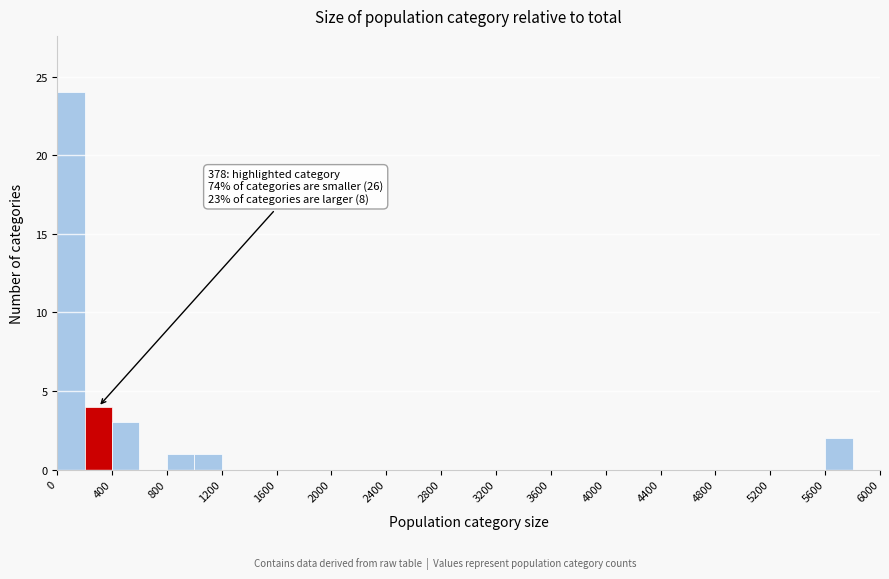

Which range on the x-axis has the tallest bar?

0 to 200